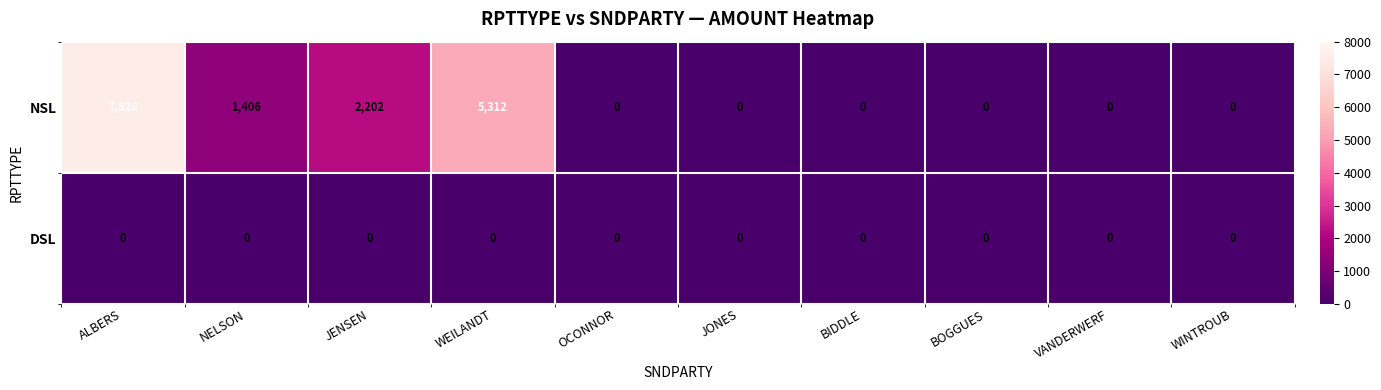

Rank the series by their average value, from lowest to highest.

DSL, NSL